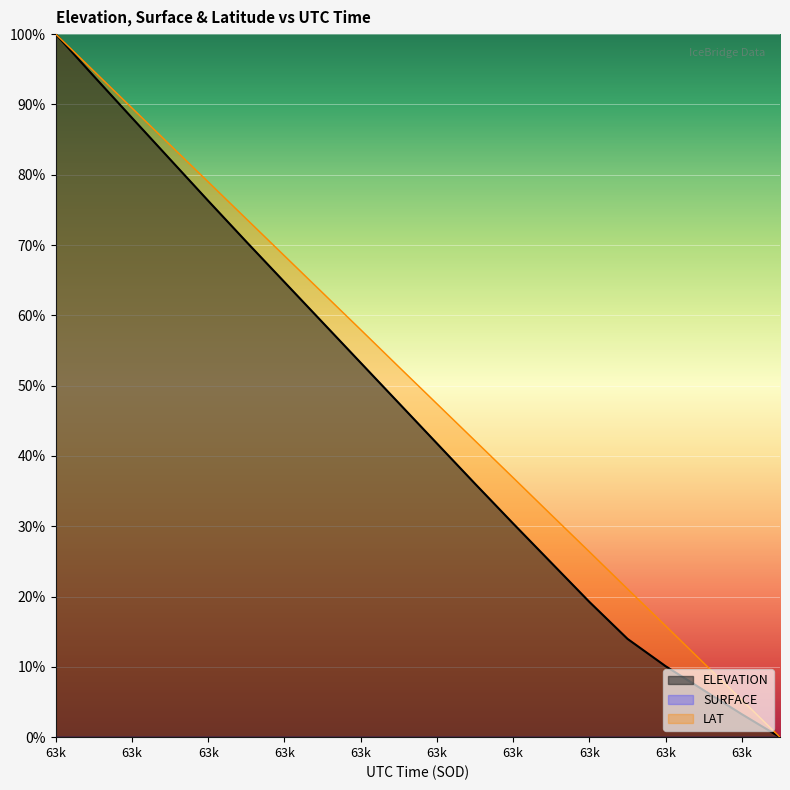

Which category has the highest value in the LAT series?

63k